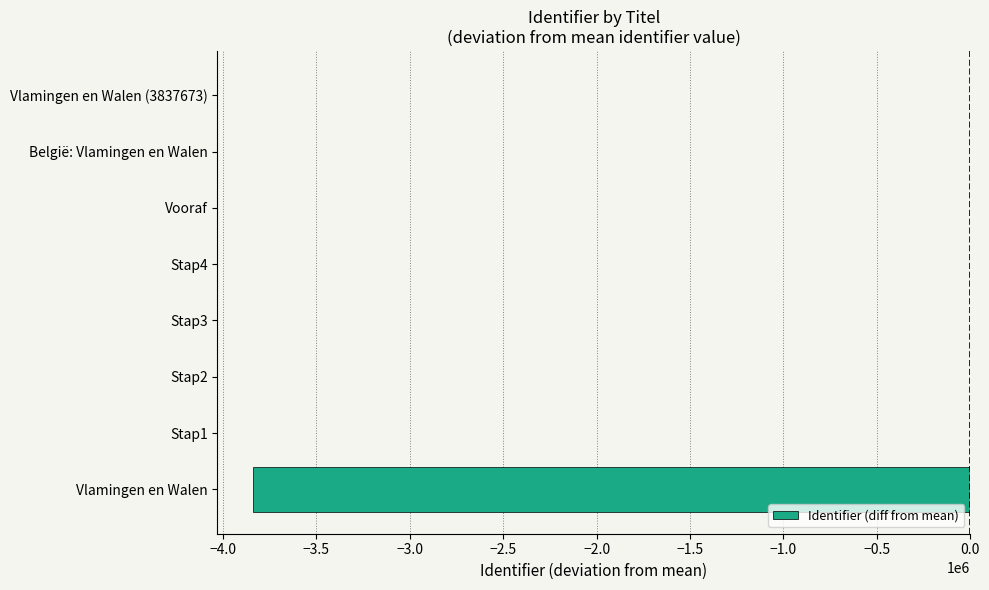

What is the sum of all values?

-3837680.1